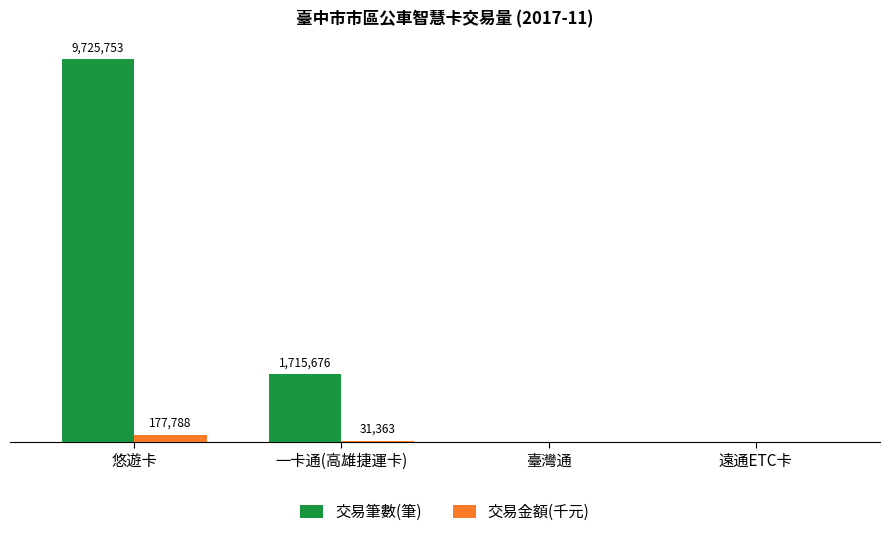

What are all the series names shown in the legend?

交易筆數(筆), 交易金額(千元)